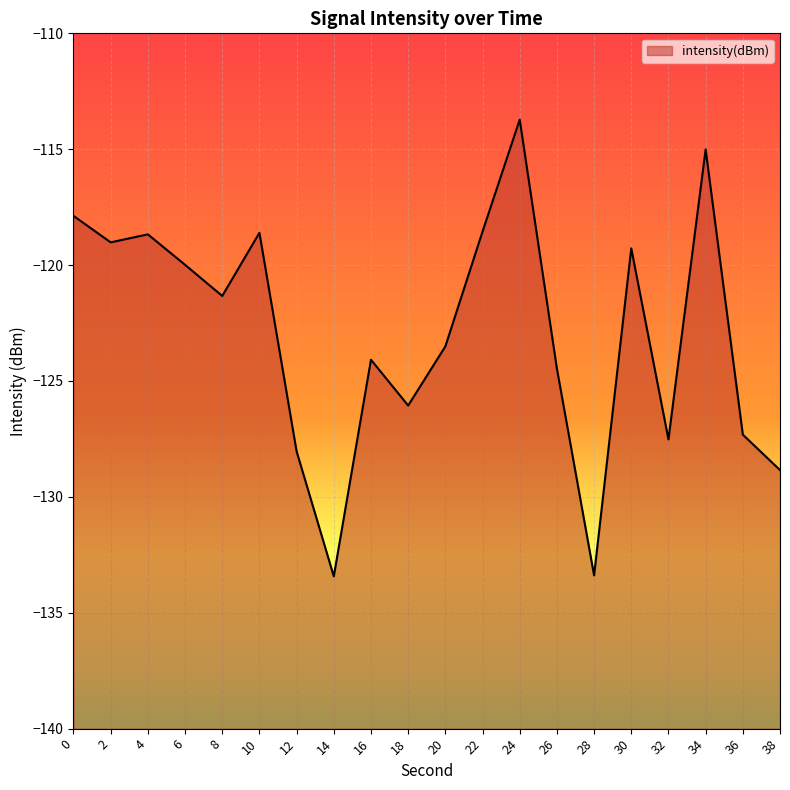

What is the change in value from 14 to 38?

+4.6